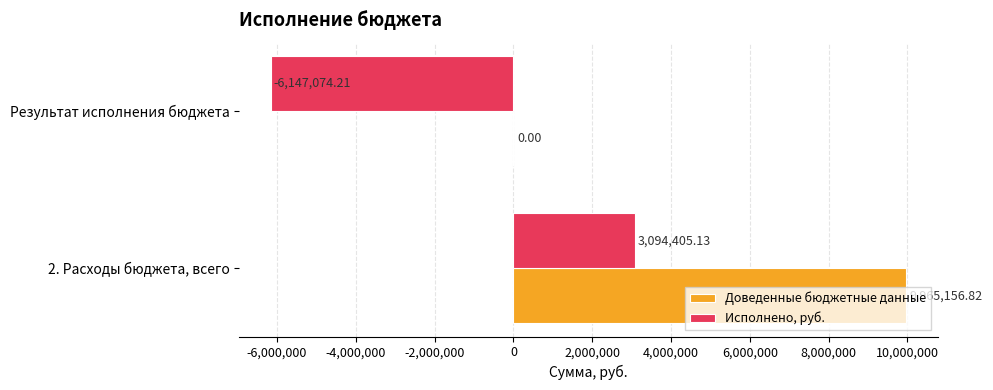

At which category is the sum across all series the highest?

2. Расходы бюджета, всего